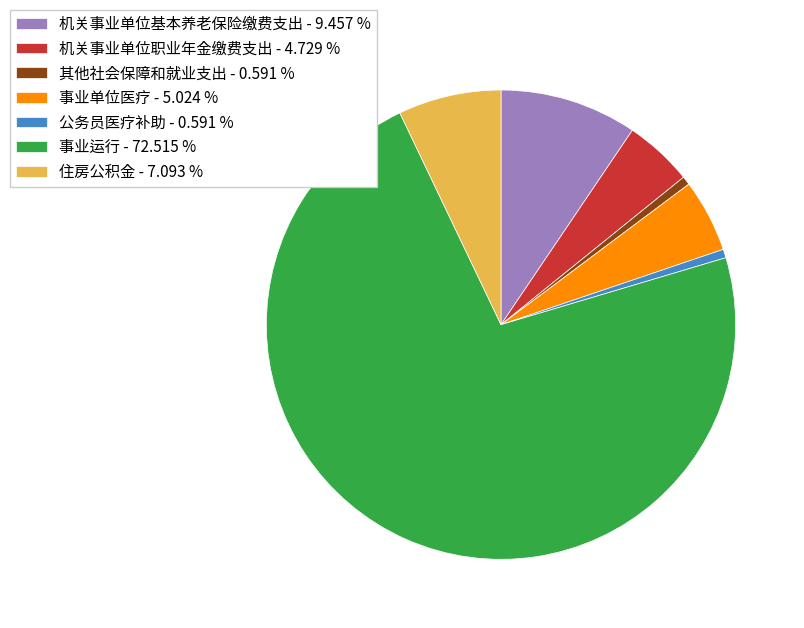

Do 其他社会保障和就业支出 - 0.591 % and 事业运行 - 72.515 % together represent more than half of the pie?

Yes